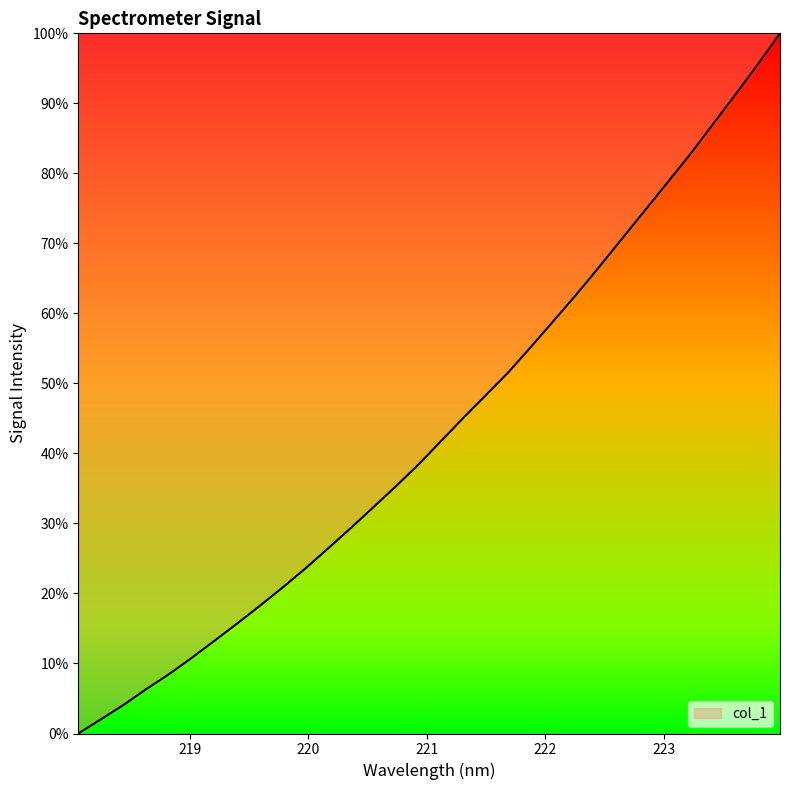

What is the greatest value displayed?

100.0